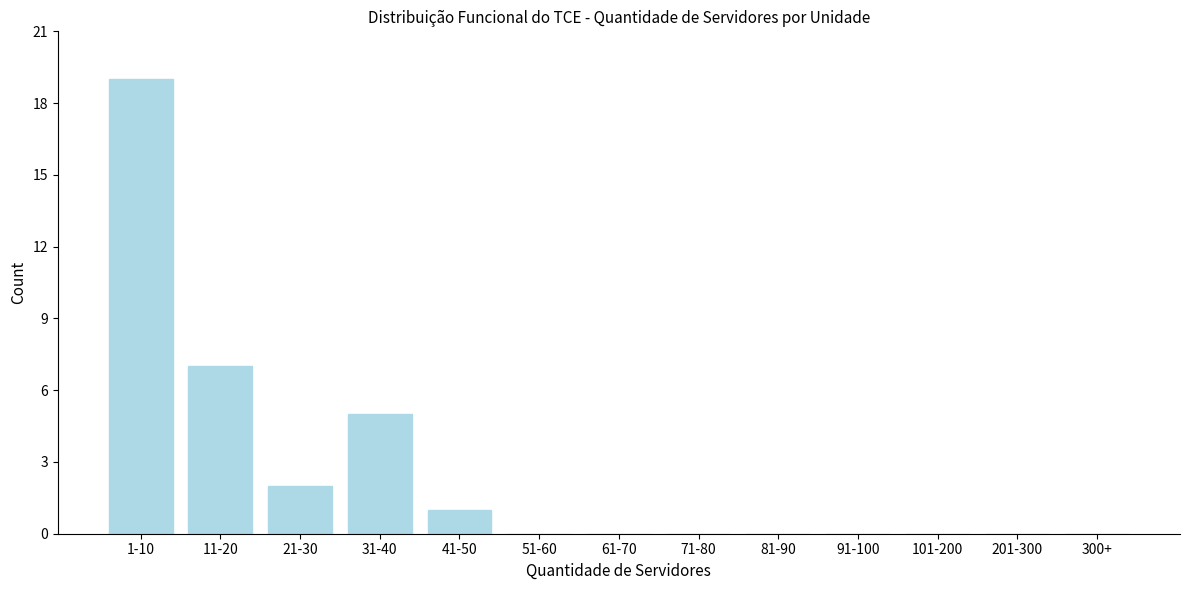

Reading right to left, list all the values displayed in this chart.

300+=0	201-300=0	101-200=0	91-100=0	81-90=0	71-80=0	61-70=0	51-60=0	41-50=1	31-40=5	21-30=2	11-20=7	1-10=19